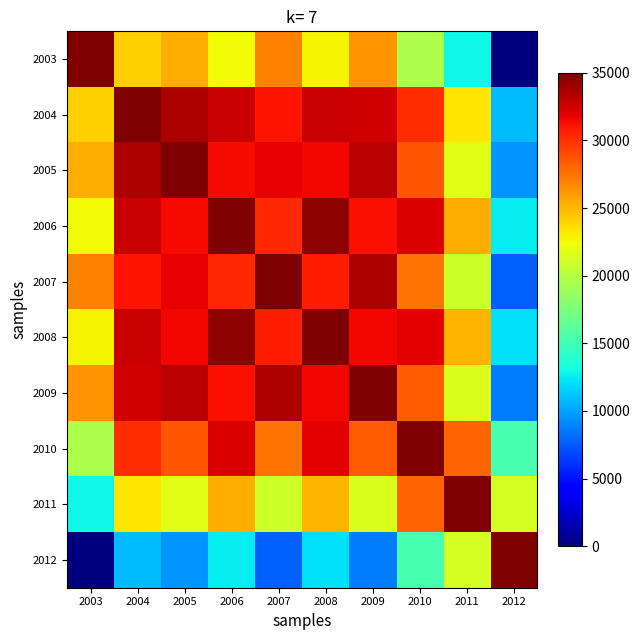

List the series in order of their peak value, highest first.

2003, 2004, 2005, 2006, 2007, 2008, 2009, 2010, 2011, 2012